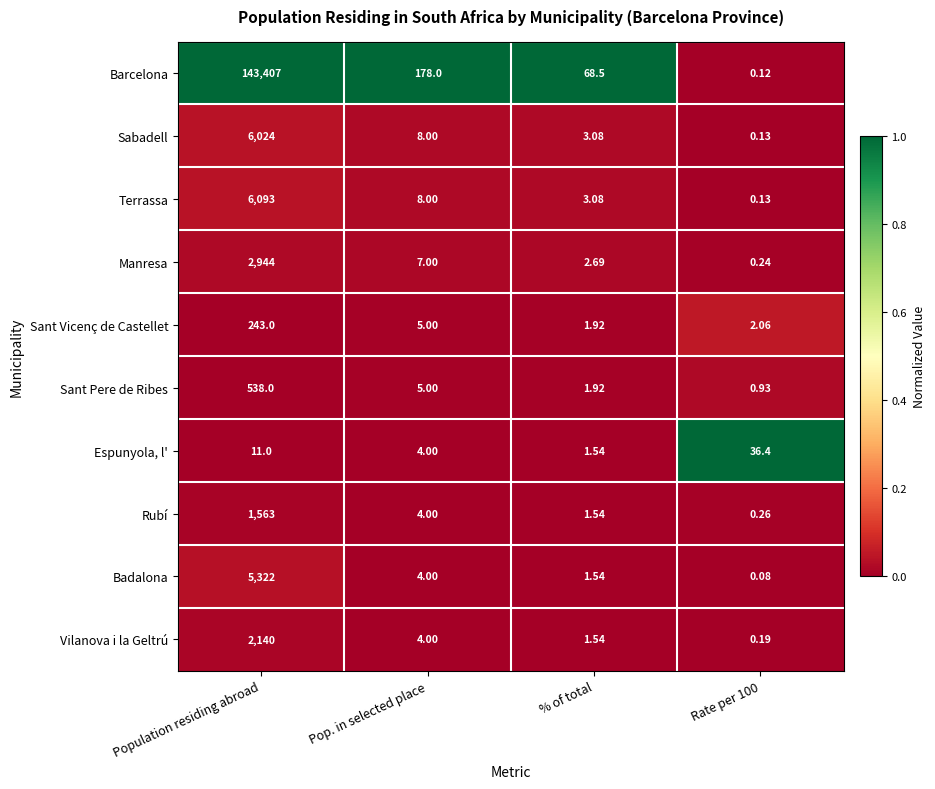

Is the value of Manresa at Population residing abroad greater than the value of Sant Pere de Ribes at % of total?

Yes